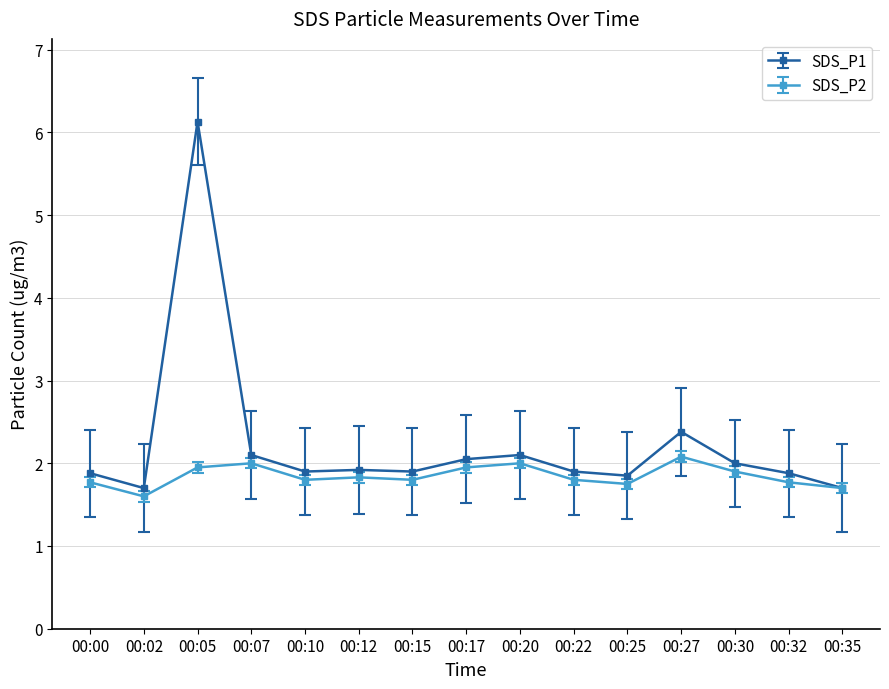

Which series has the largest range (max minus min)?

SDS_P1